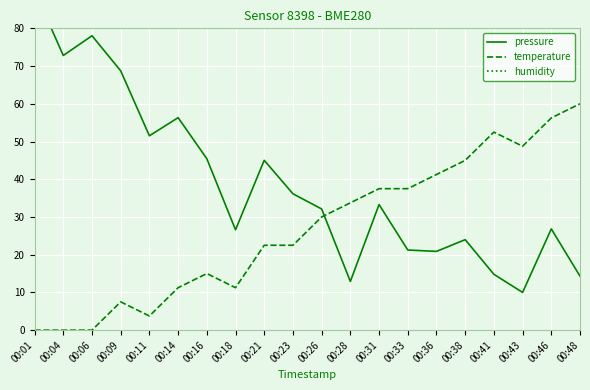

The value of humidity at 00:33 is 100.0. True or false?

True